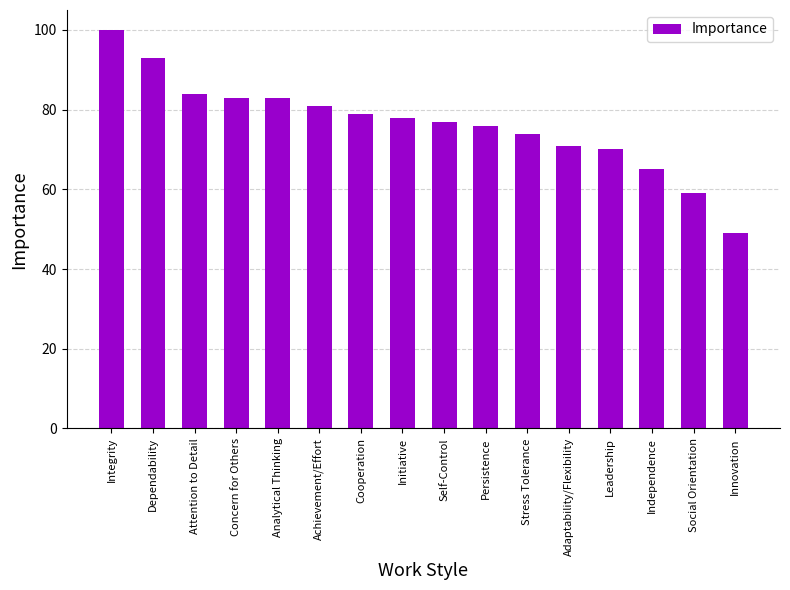

Between Self-Control and Innovation, which is larger?

Self-Control